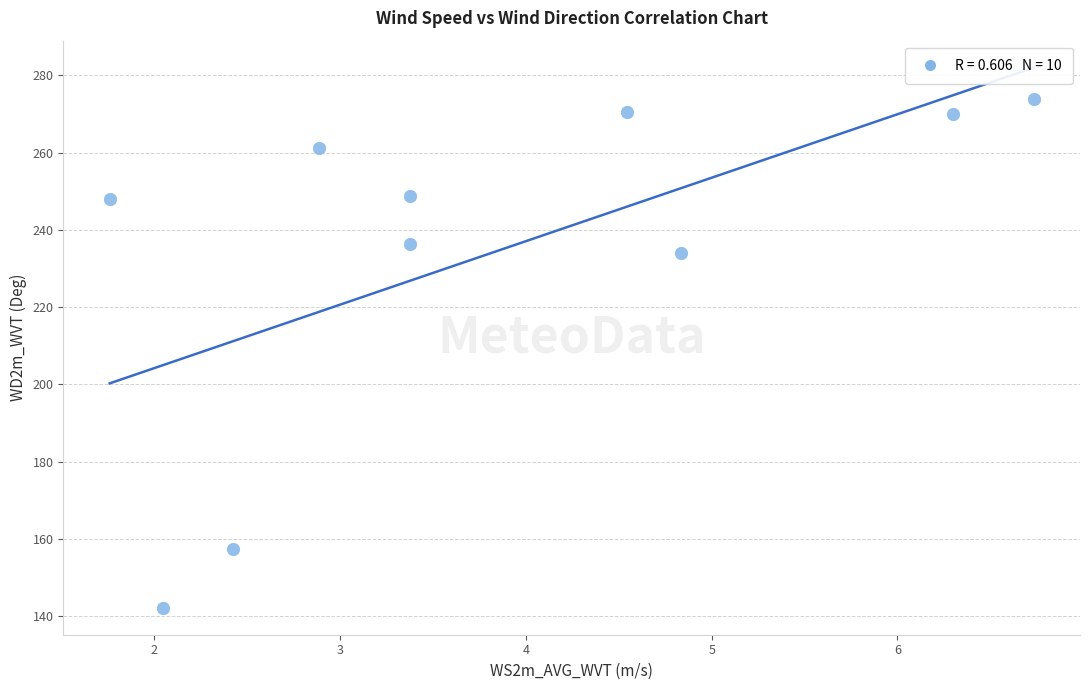

What Y value in the scatter plot is closest to 208?

234.0